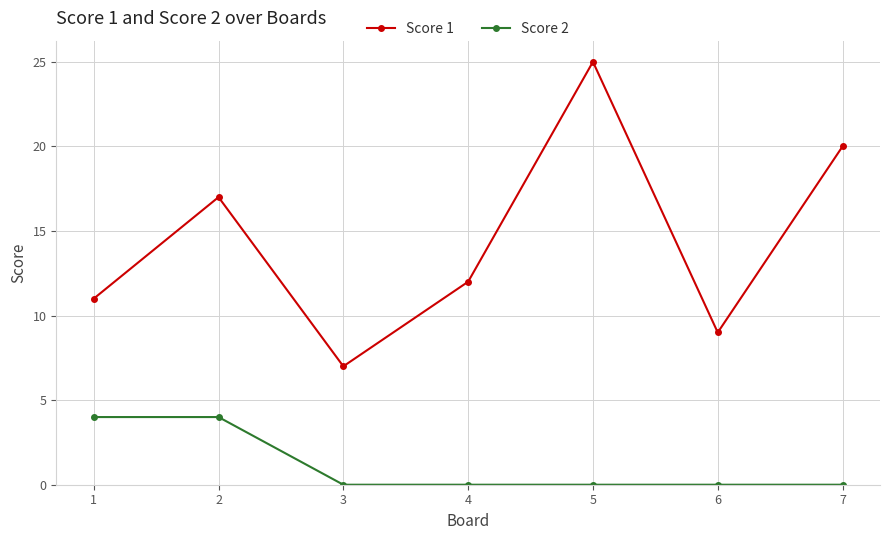

True or false: Score 1 has more than 0 points higher than both neighbors.

True